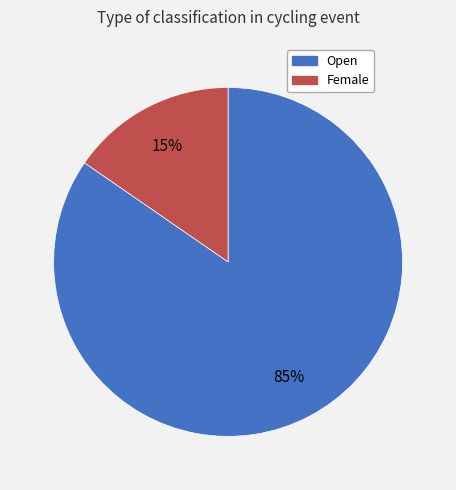

Rank the categories by value from highest to lowest.

Open, Female